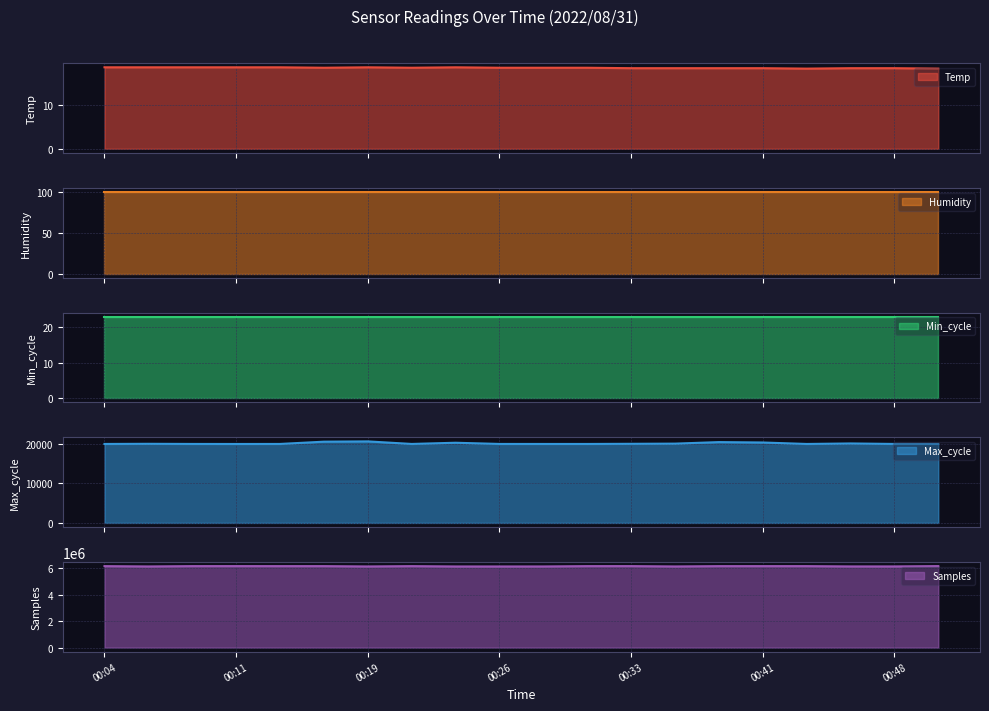

Where is the first local maximum for Samples?

00:11